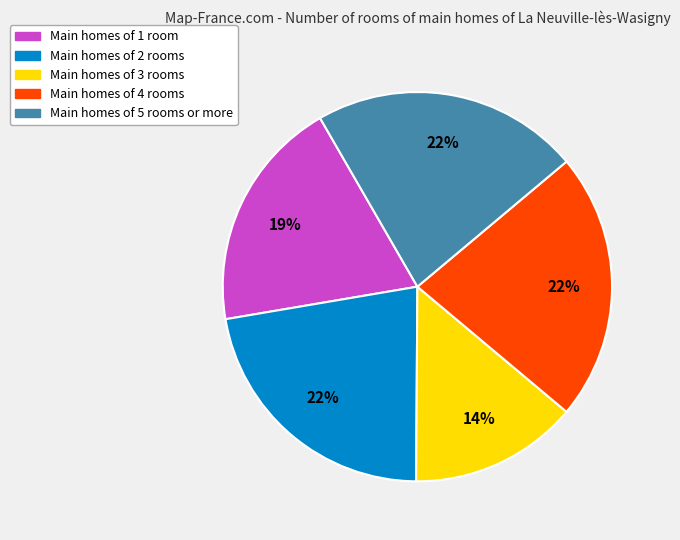

To the nearest percent, what is the average slice percentage?

20%